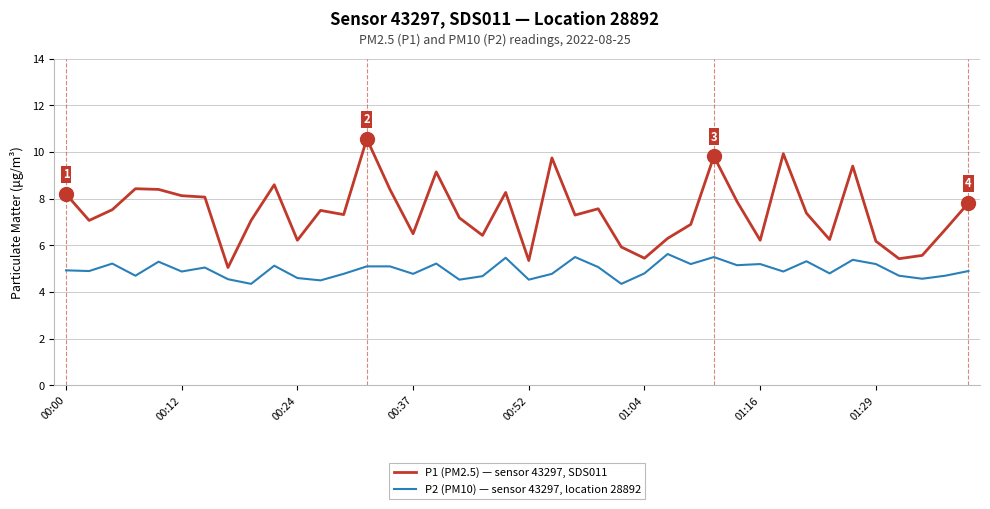

List the series in order of their overall mean, lowest first.

P2 (PM10) — sensor 43297, location 28892, P1 (PM2.5) — sensor 43297, SDS011